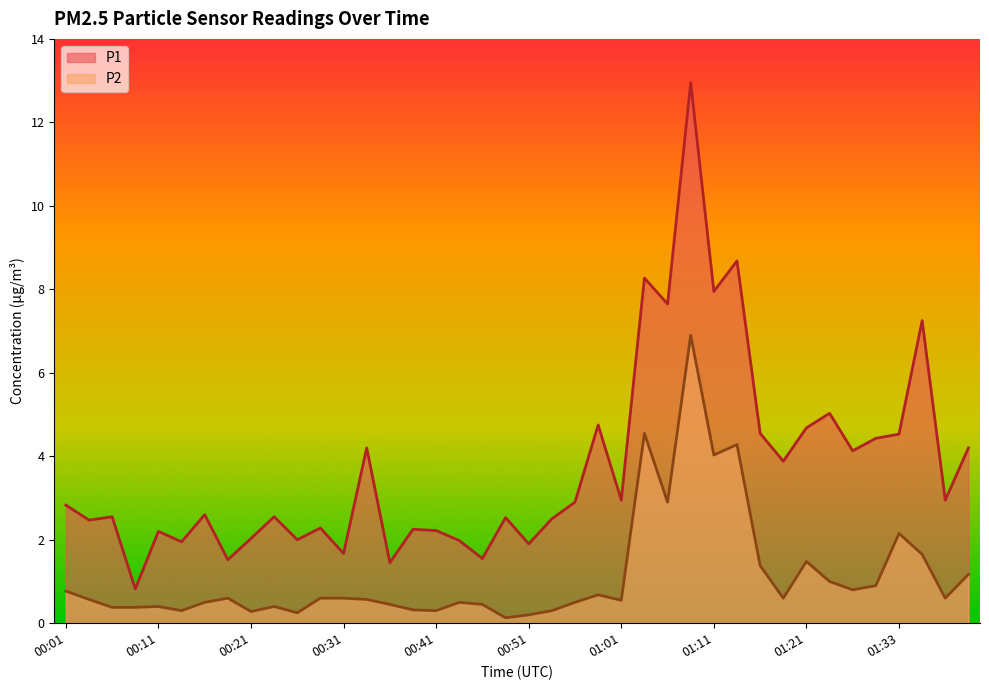

Reading left to right, transcribe all the data shown in this chart.

P1: 2.8	2.5	2.5	0.8	2.2	1.9	2.6	1.5	2.0	2.5	2.0	2.3	1.7	4.2	1.4	2.2	2.2	2.0	1.6	2.5	1.9	2.5	2.9	4.8	3.0	8.3	7.7	12.9	8.0	8.7	4.5	3.9	4.7	5.0	4.1	4.4	4.5	7.2	3.0	4.2
P2: 0.8	0.6	0.4	0.4	0.4	0.3	0.5	0.6	0.3	0.4	0.2	0.6	0.6	0.6	0.5	0.3	0.3	0.5	0.5	0.1	0.2	0.3	0.5	0.7	0.6	4.5	2.9	6.9	4.0	4.3	1.4	0.6	1.5	1.0	0.8	0.9	2.1	1.6	0.6	1.2